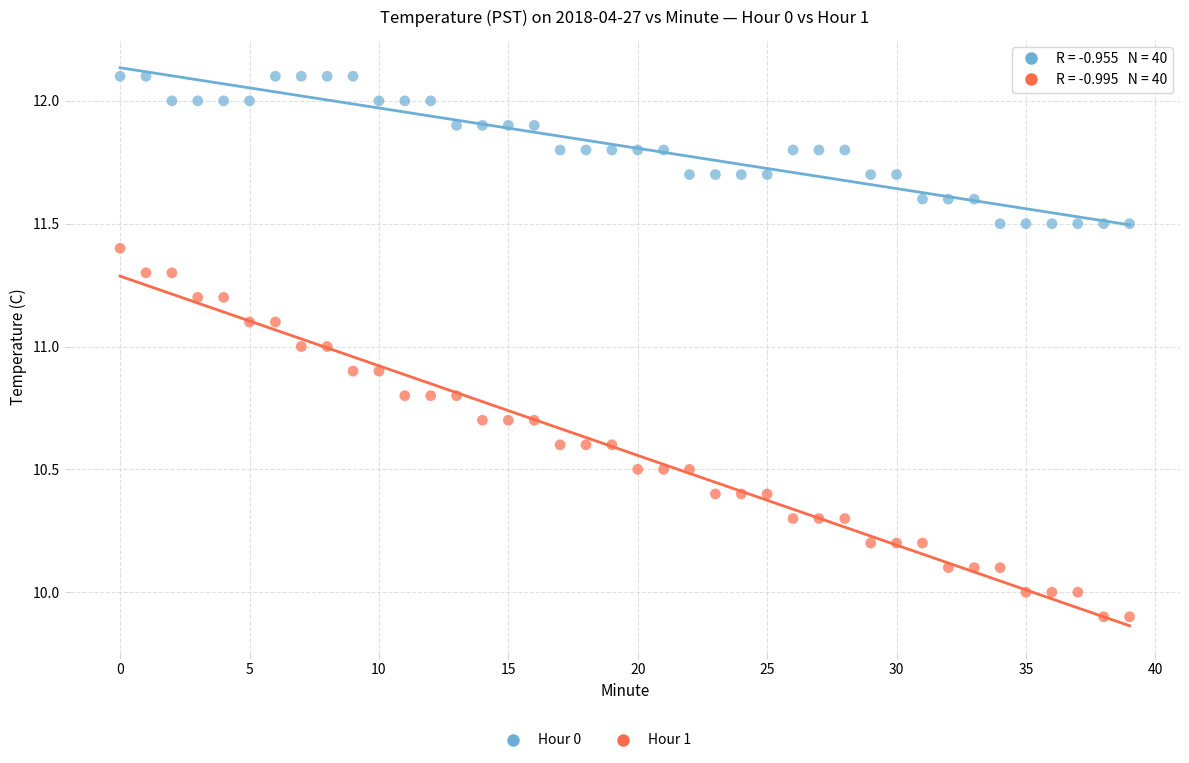

Across all data points, what is the range of Y values (max minus min)?

2.2